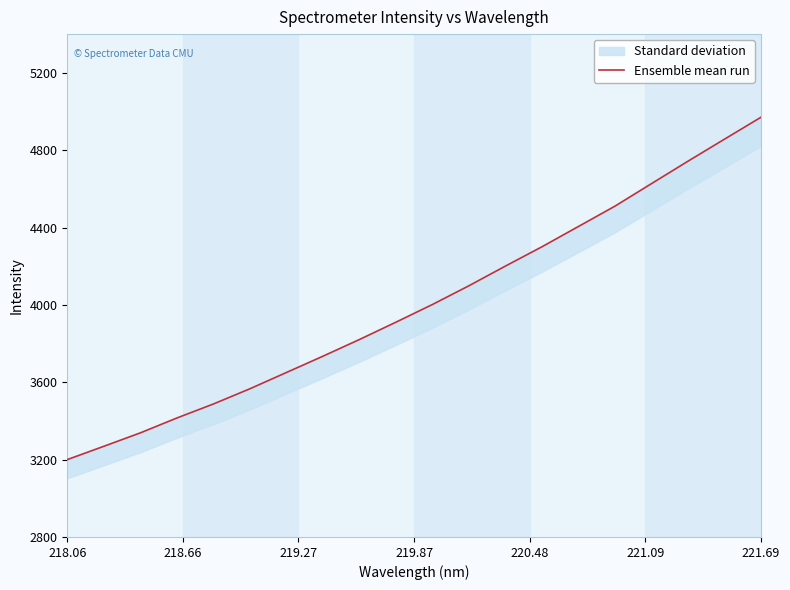

True or false: there are more than 0 points higher than both neighbors.

False